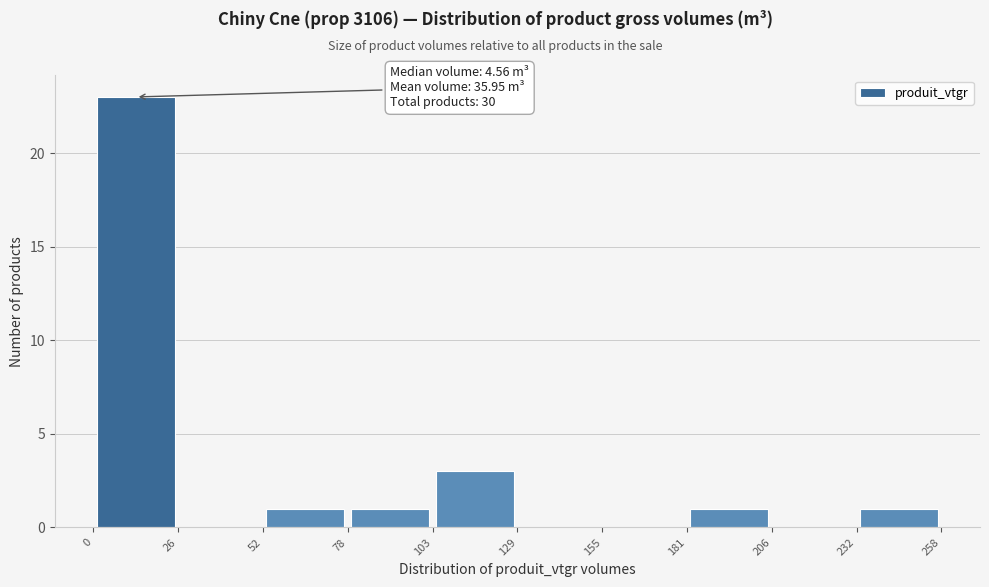

Over which range of the x-axis is the bar tallest?

0 to 26